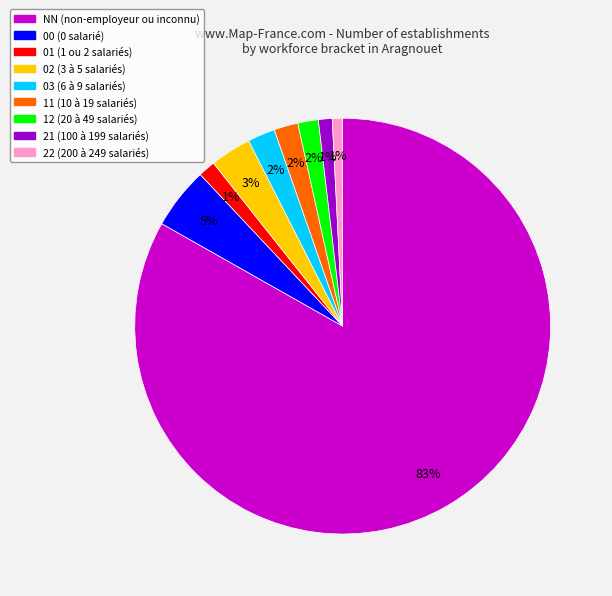

Is NN the majority of the pie?

Yes